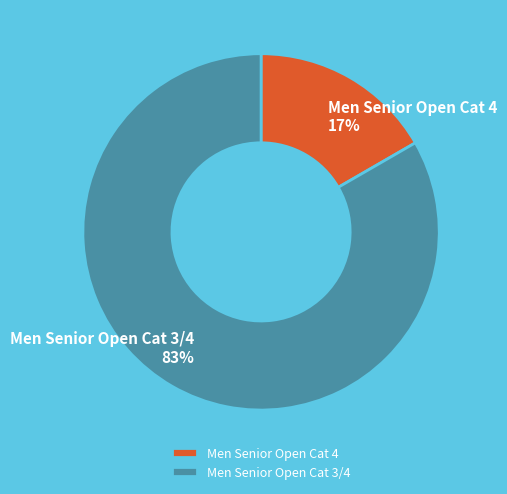

Combined, do Men Senior Open Cat 3/4 and Men Senior Open Cat 4 account for over 50%?

Yes